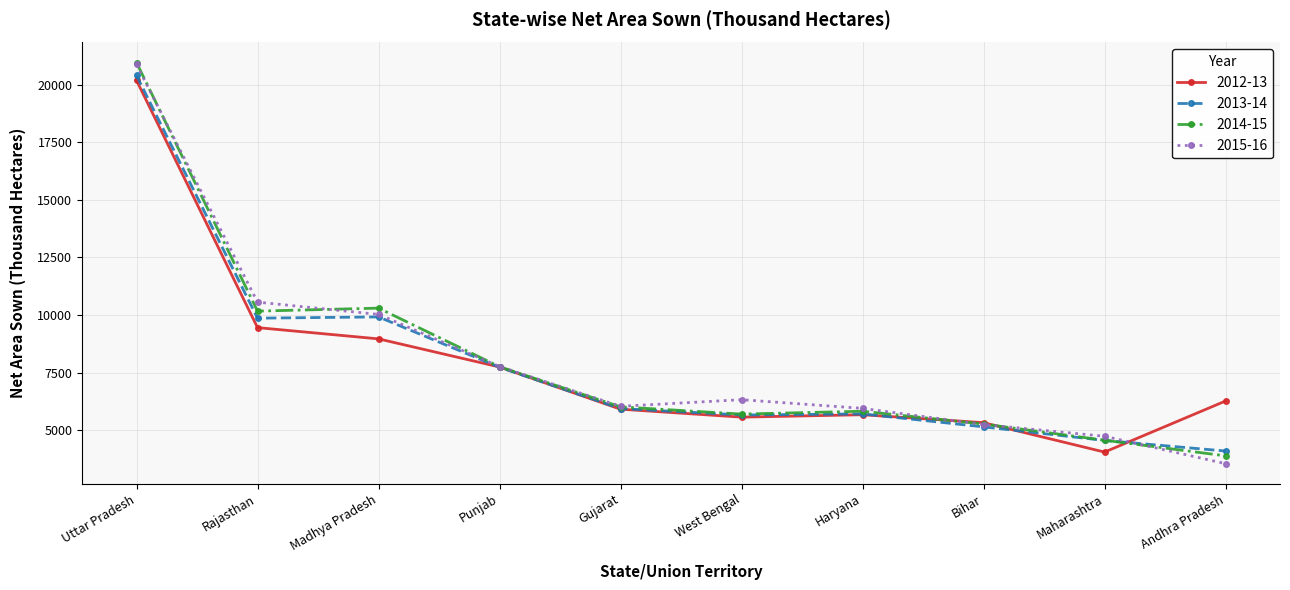

What is the label of the 2nd point from the right?

Maharashtra